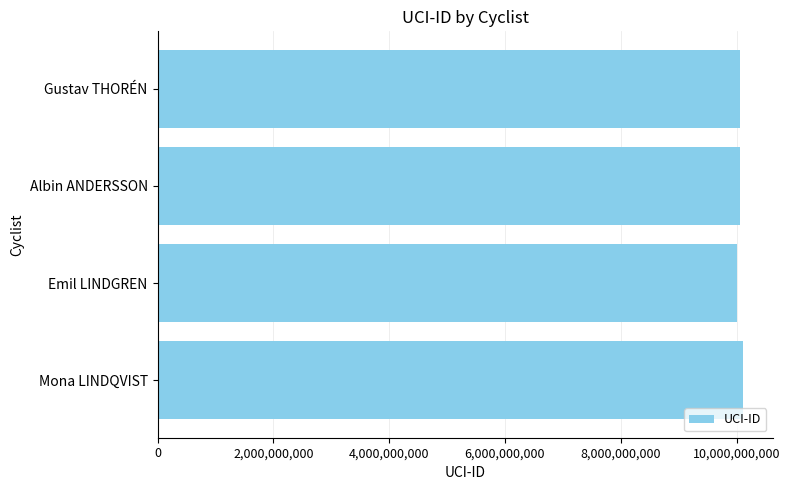

True or false: the data shows 4341674144 at Gustav THORÉN.

False